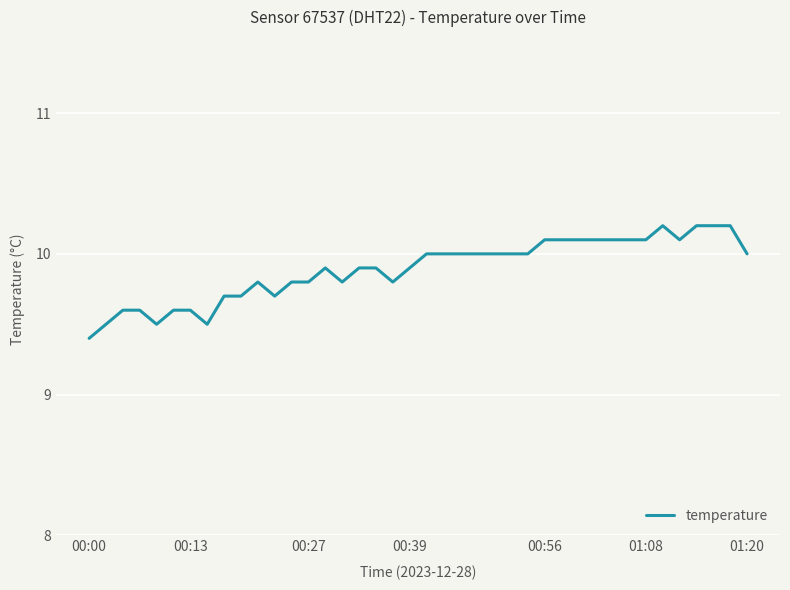

Reading right to left, transcribe all the data shown in this chart.

10.0	10.2	10.2	10.2	10.1	10.2	10.1	10.1	10.1	10.1	10.1	10.1	10.1	10.0	10.0	10.0	10.0	10.0	10.0	10.0	9.9	9.8	9.9	9.9	9.8	9.9	9.8	9.8	9.7	9.8	9.7	9.7	9.5	9.6	9.6	9.5	9.6	9.6	9.5	9.4